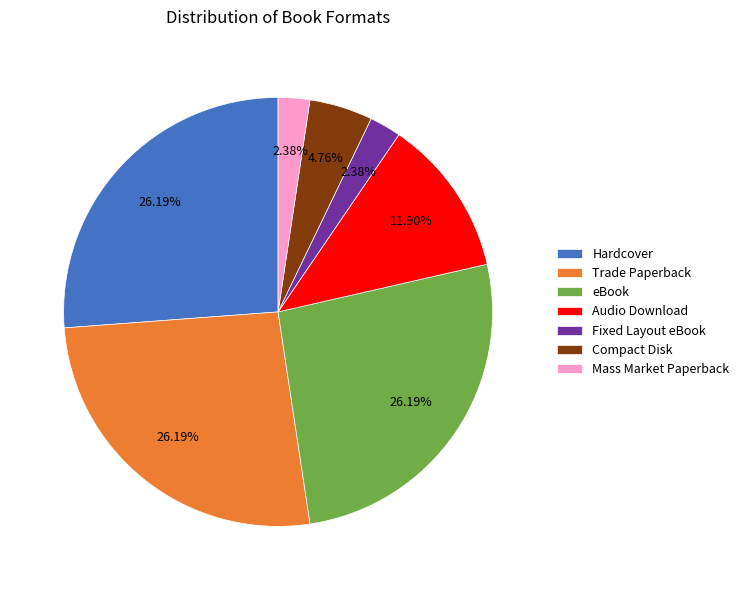

Does any single category account for the majority?

No